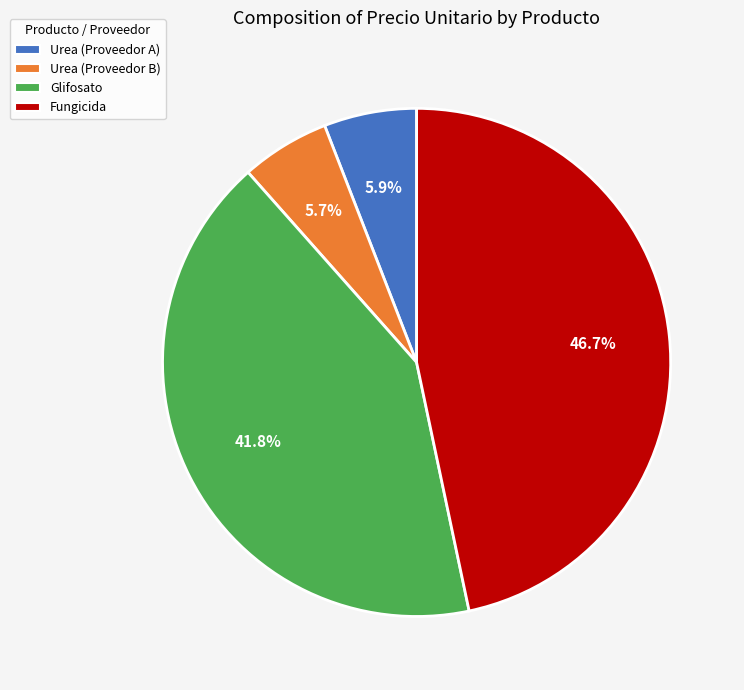

To the nearest percent, what is the difference between the Fungicida and Urea (Proveedor A) slice percentages?

41%